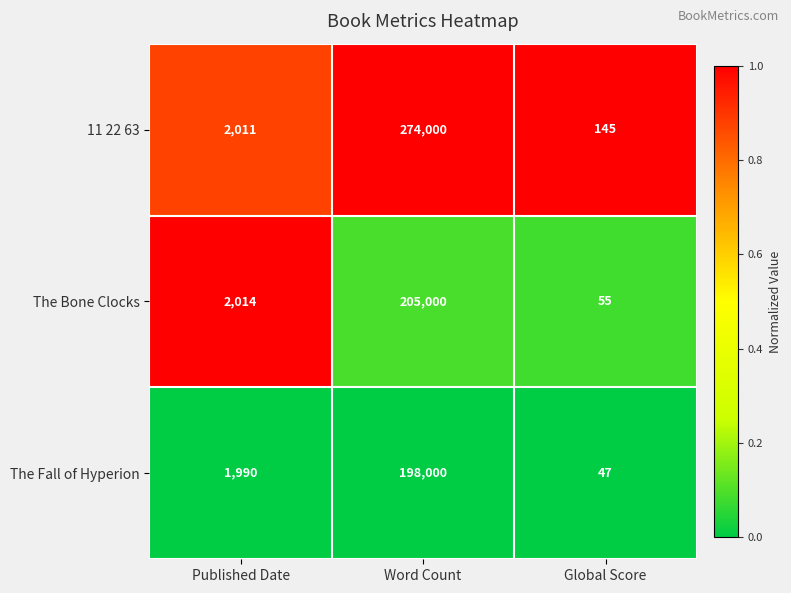

What is the spread (max minus min) of values at Global Score?

98